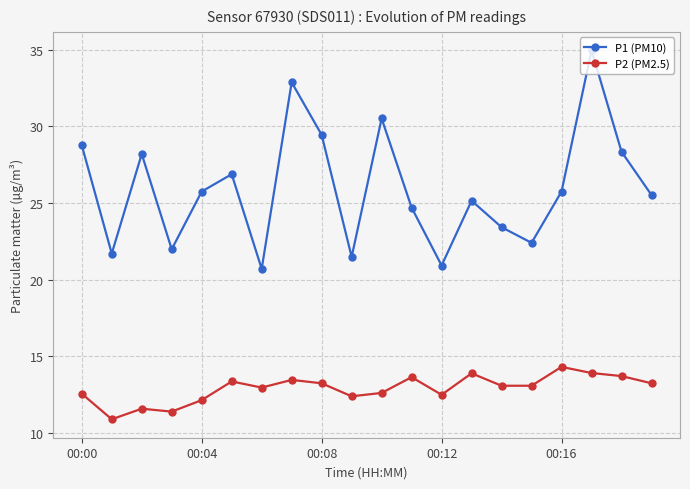

Which series has the widest spread of values?

P1 (PM10)